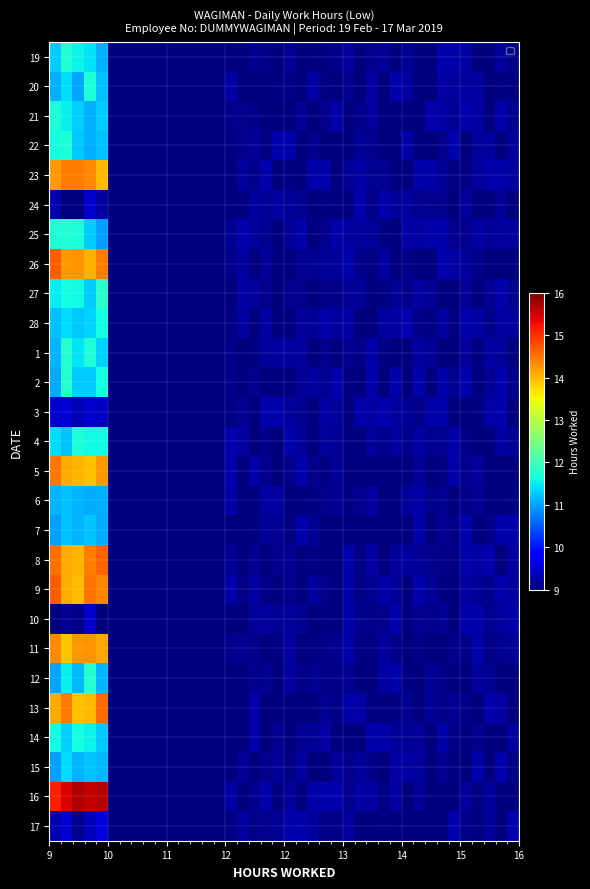

At how many categories does at least one series exceed 9?

30